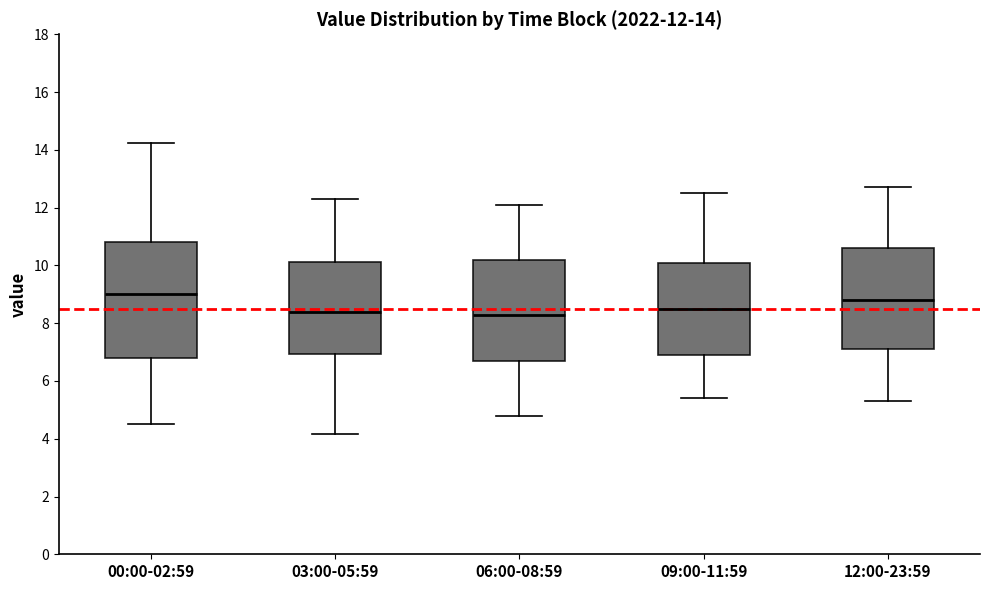

Which box is the tallest, from its lower edge to its upper edge?

00:00-02:59